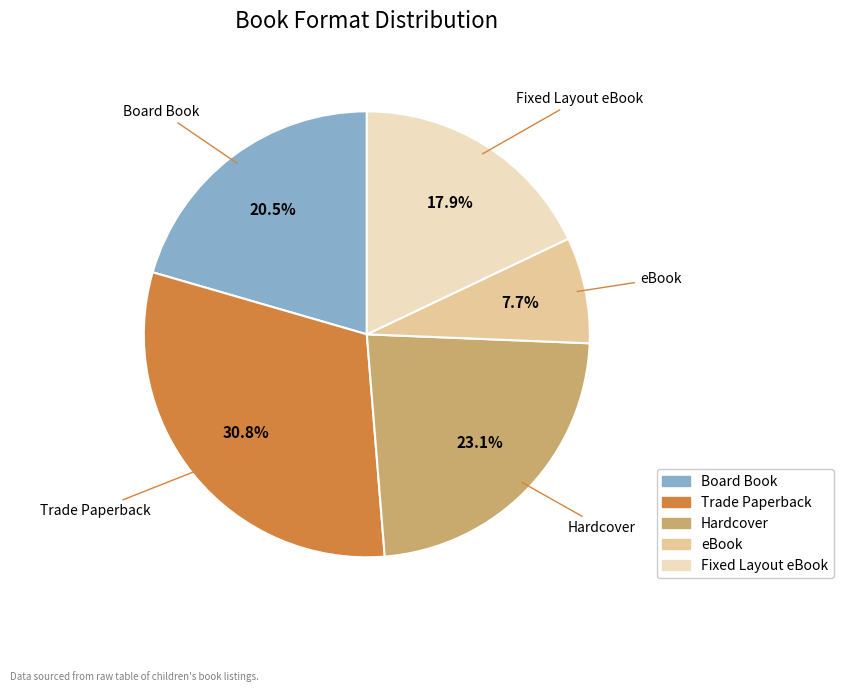

Is it true that Board Book is 12% of the pie?

False